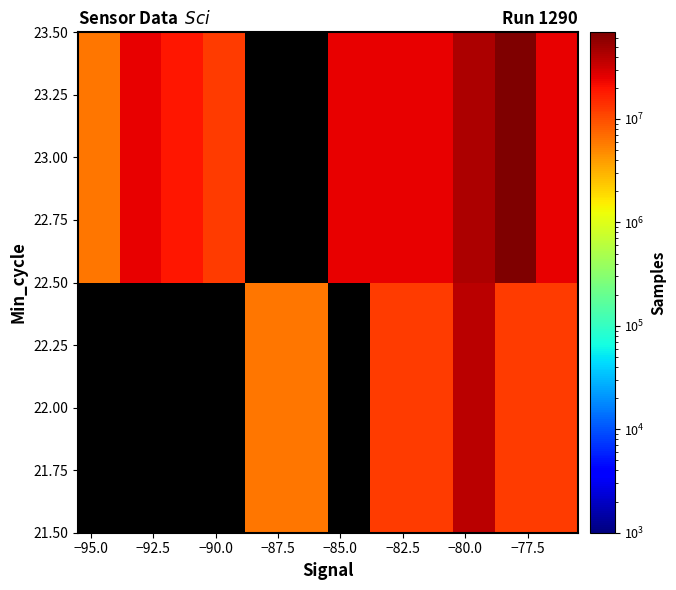

List the series in order of their overall mean, highest first.

22.00, 23.00